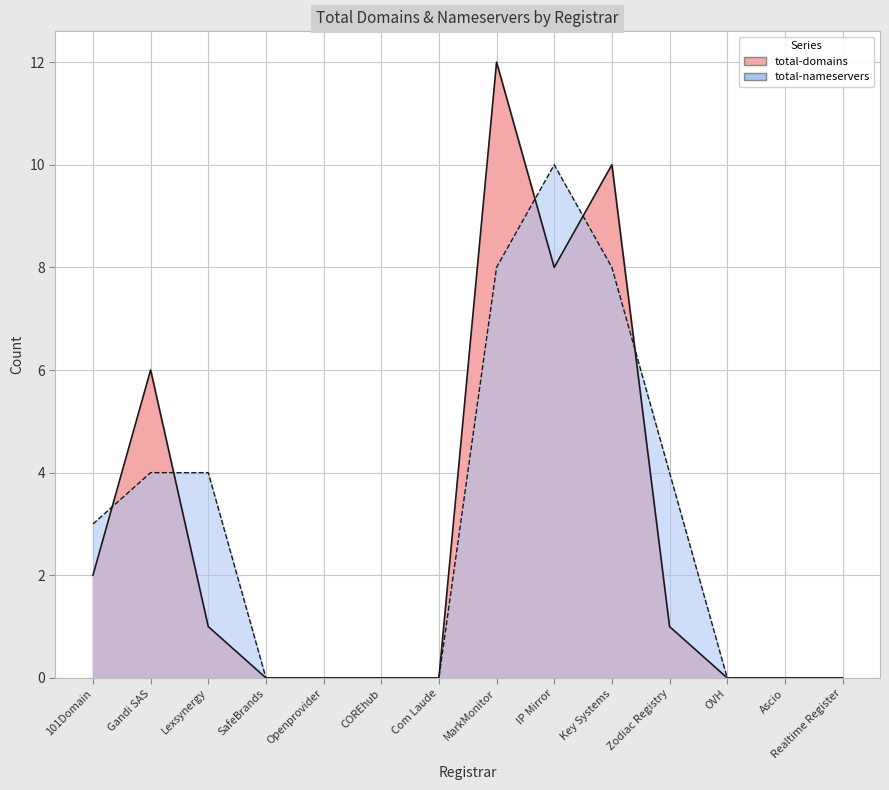

At which label does total-nameservers reach its peak?

IP Mirror